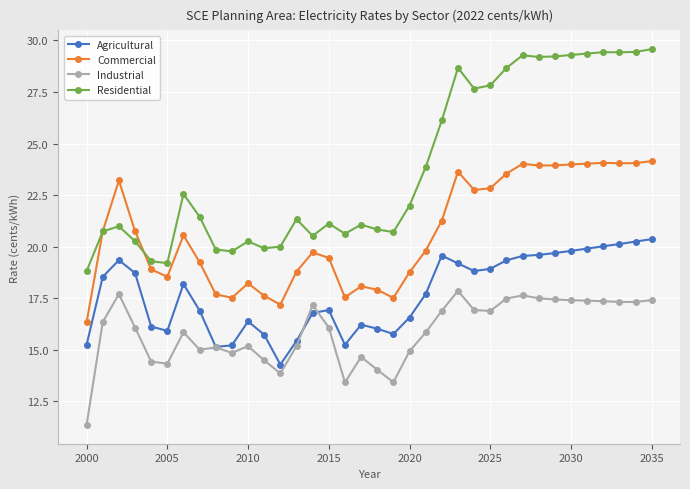

True or false: Agricultural and Commercial intersect in this chart.

False